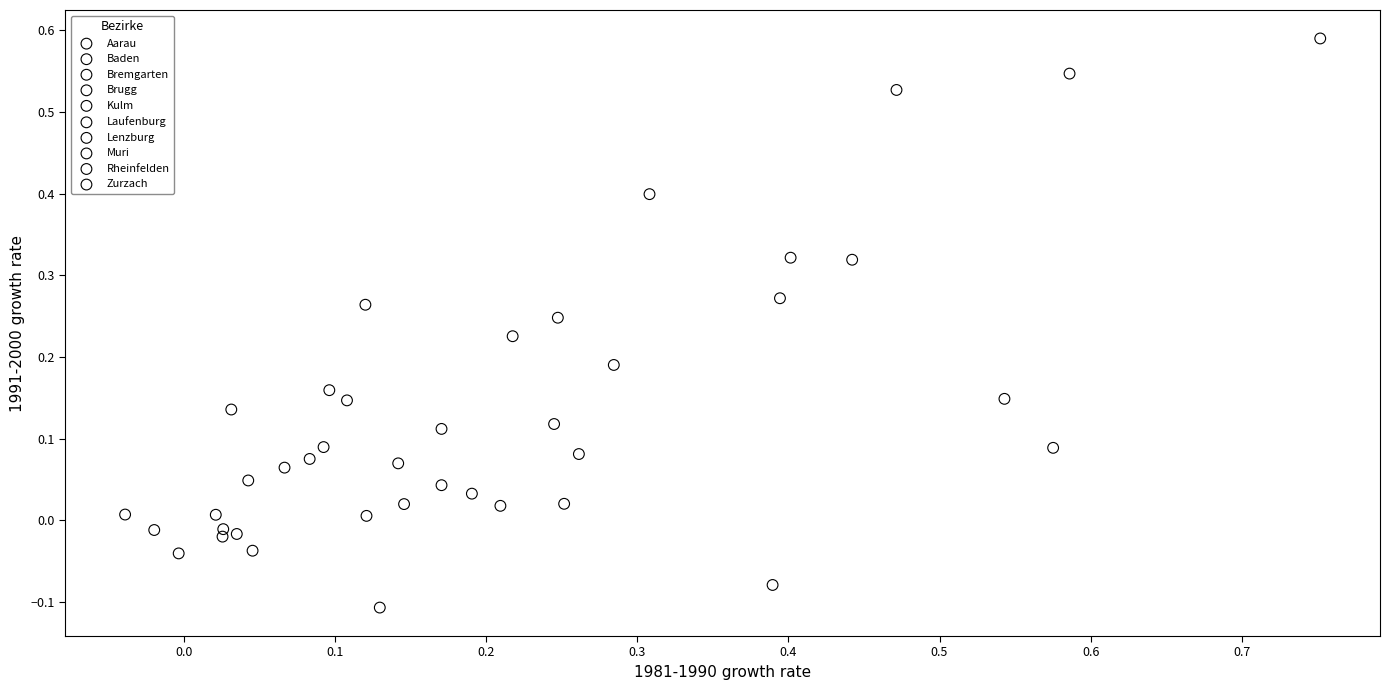

What are all the series names shown in the legend?

Aarau, Baden, Bremgarten, Brugg, Kulm, Laufenburg, Lenzburg, Muri, Rheinfelden, Zurzach